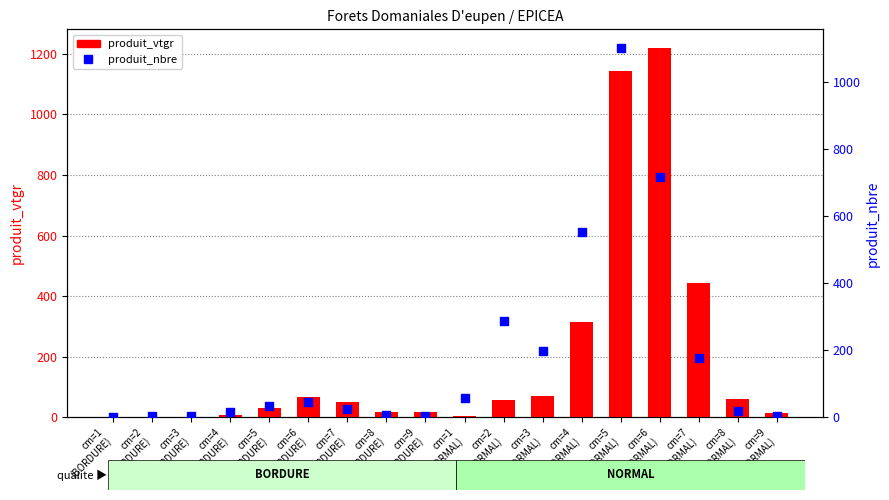

At which category is the sum across all series the highest?

cm=5
(NORMAL)